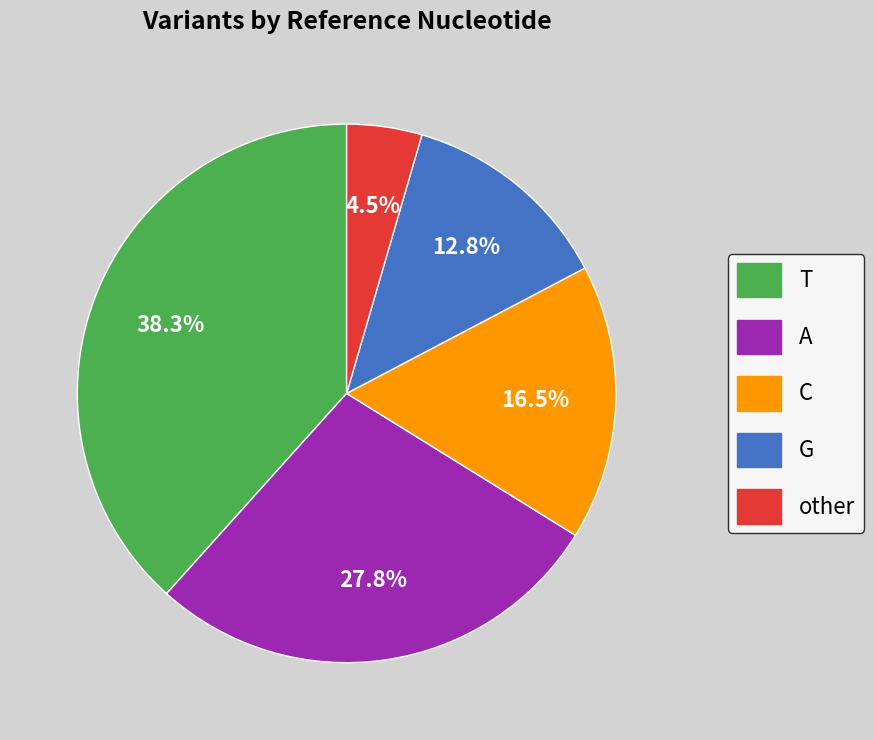

How many segments does this pie chart have?

5